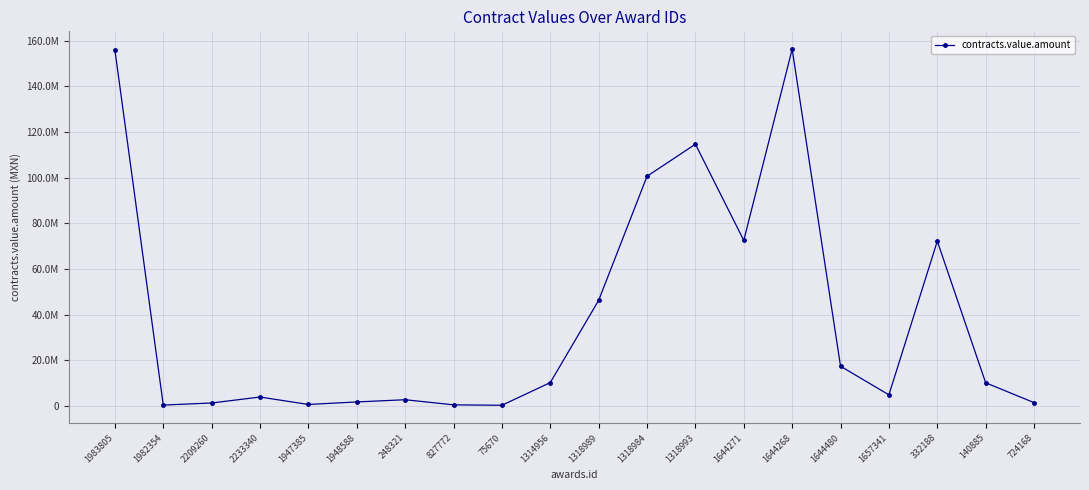

Does the chart have visible grid lines?

Yes